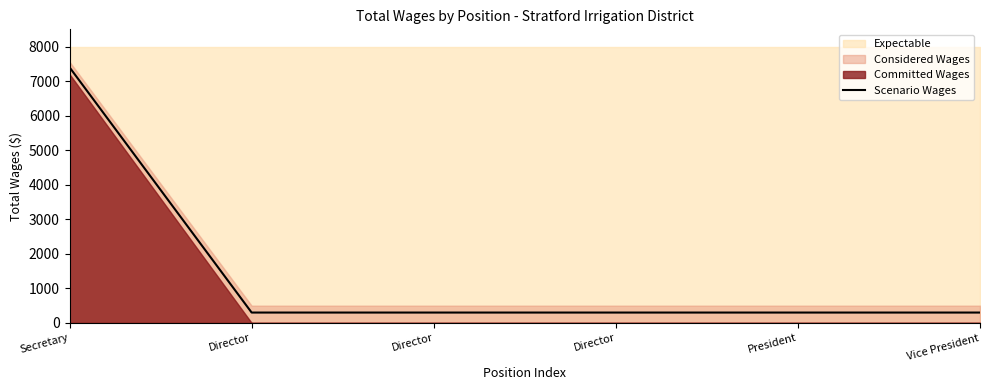

True or false: there are more than 1 points higher than both neighbors.

False